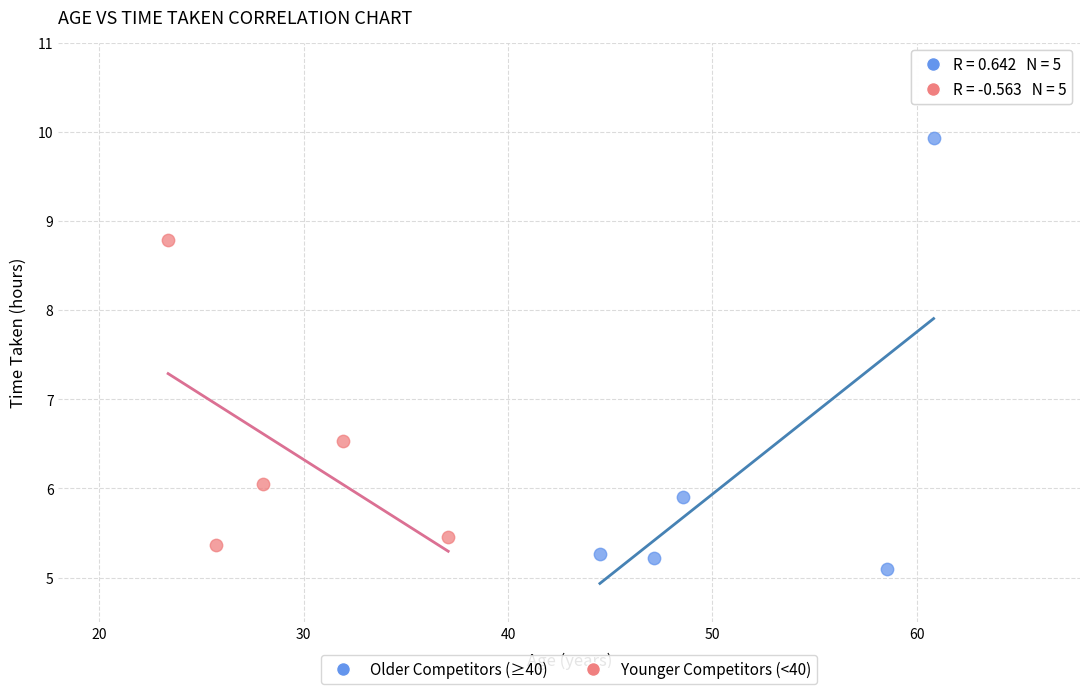

Which series contains the highest Y value?

Older Competitors (≥40)